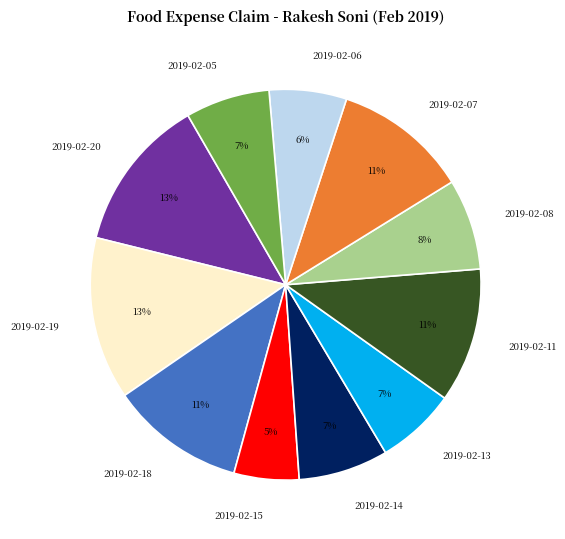

Between 2019-02-11 and 2019-02-13, which is larger?

2019-02-11